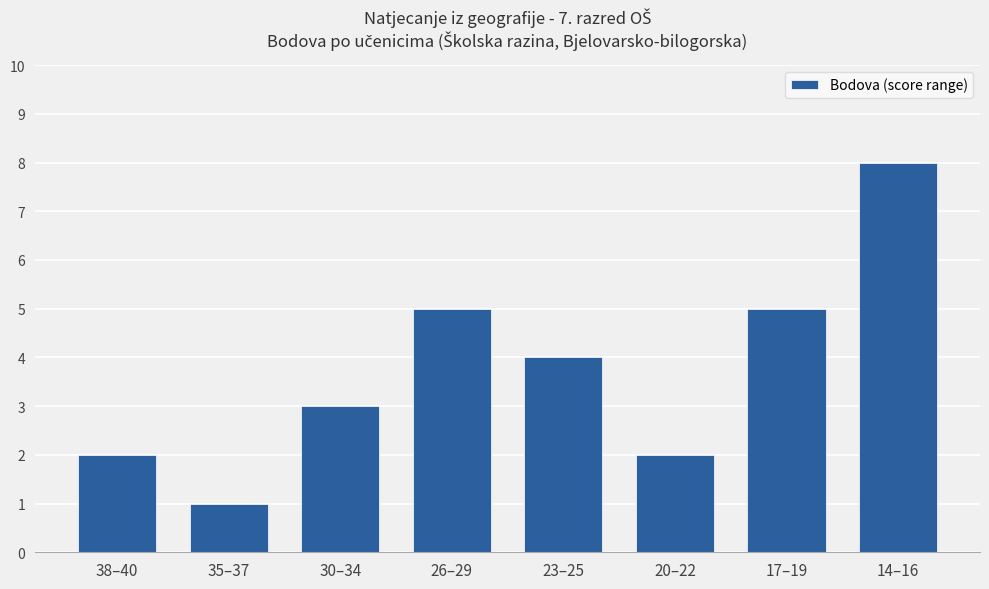

Is it true that the value at 20–22 is 4?

False